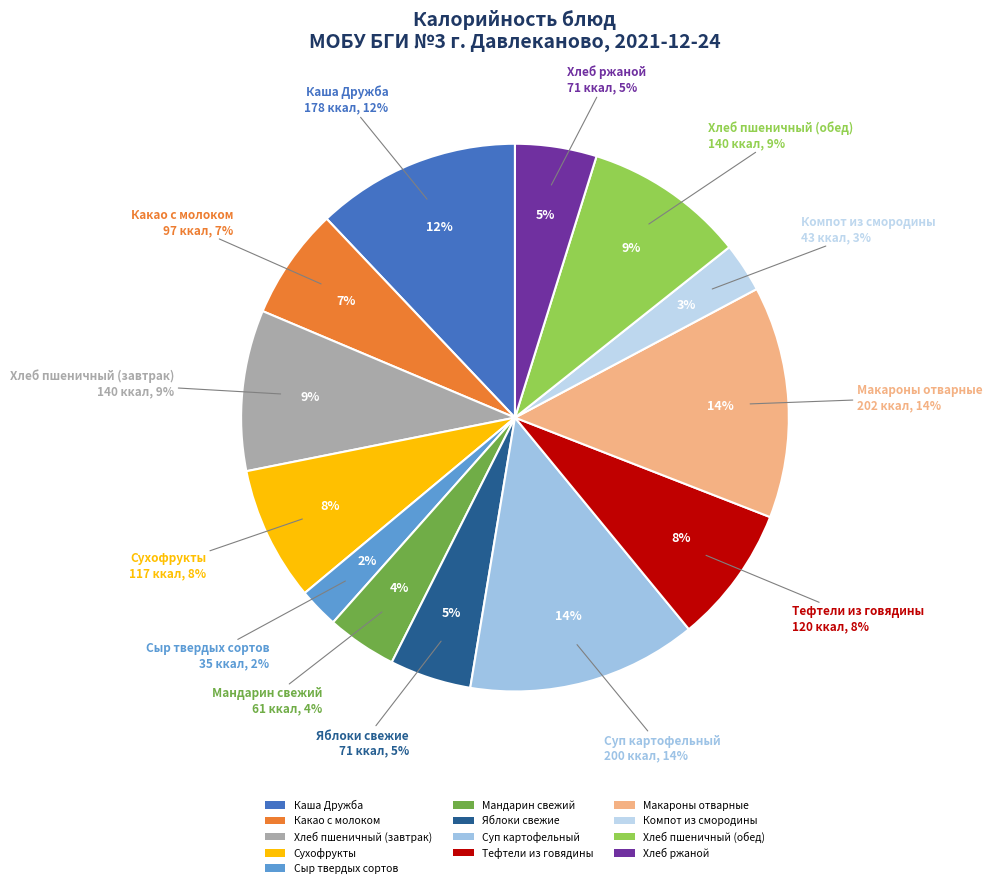

To the nearest percent, what percentage of the pie is Сухофрукты?

8%